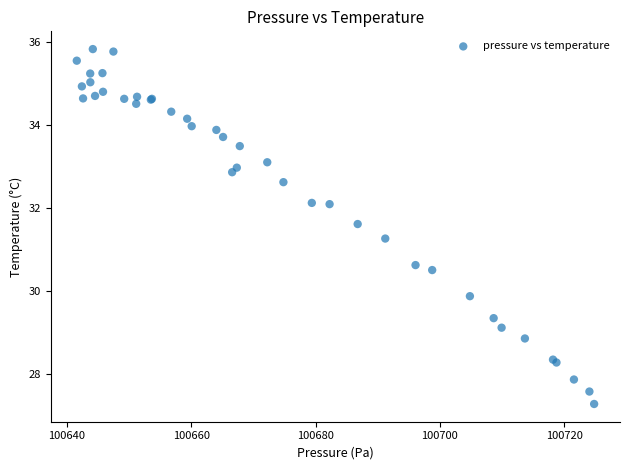

What Y value in the scatter plot is closest to 31?

31.3